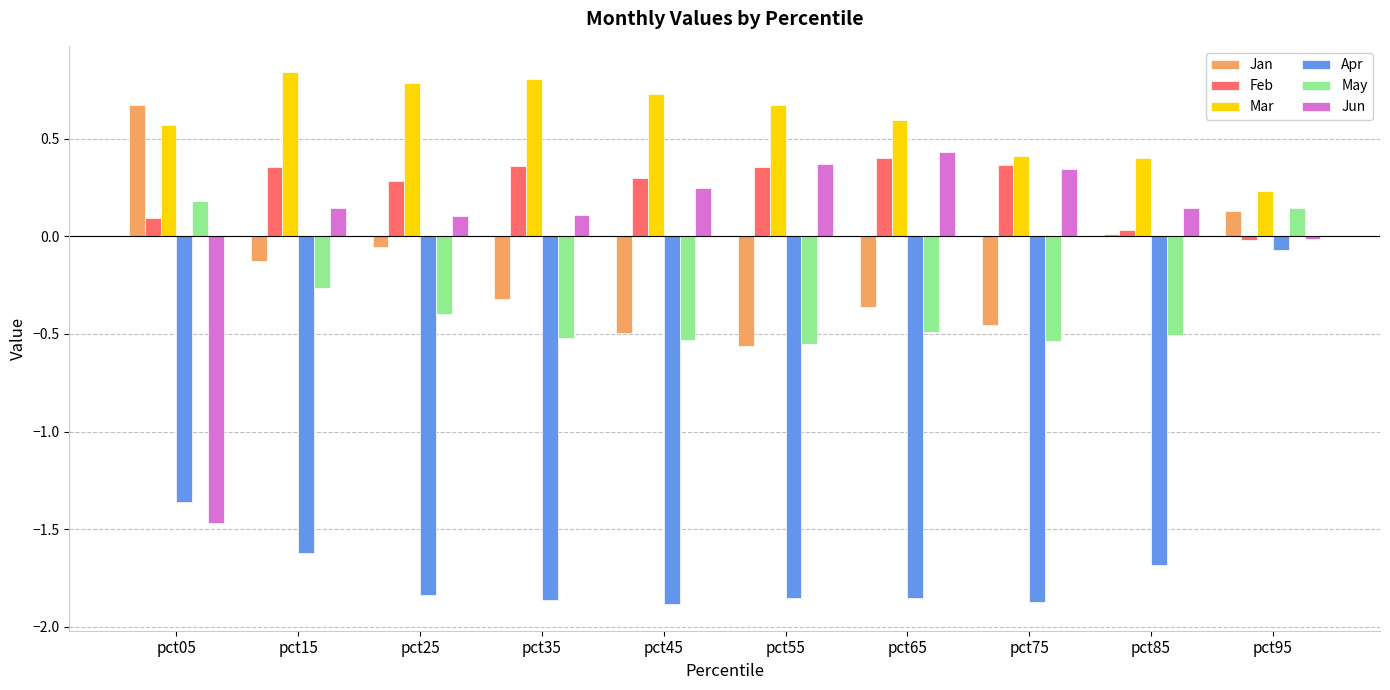

Which category has the highest value across all series?

pct15